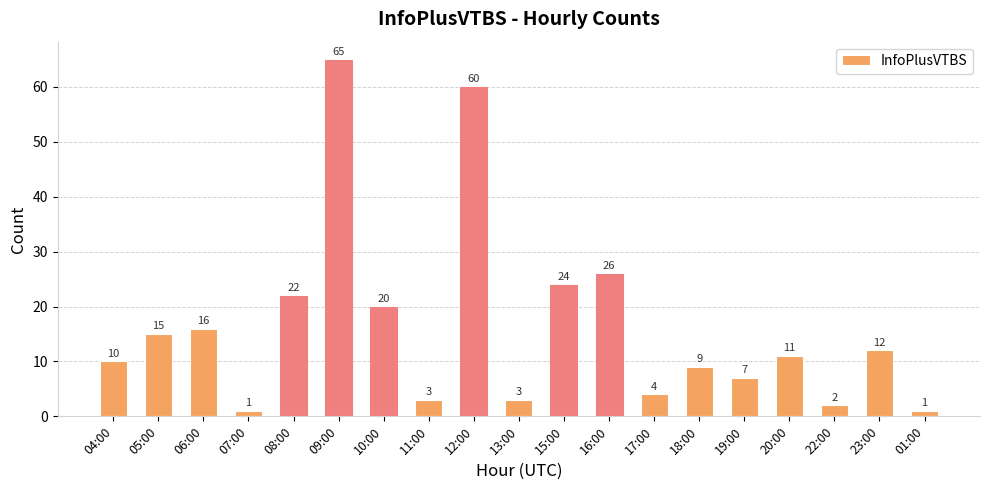

How many series are shown in this chart?

1